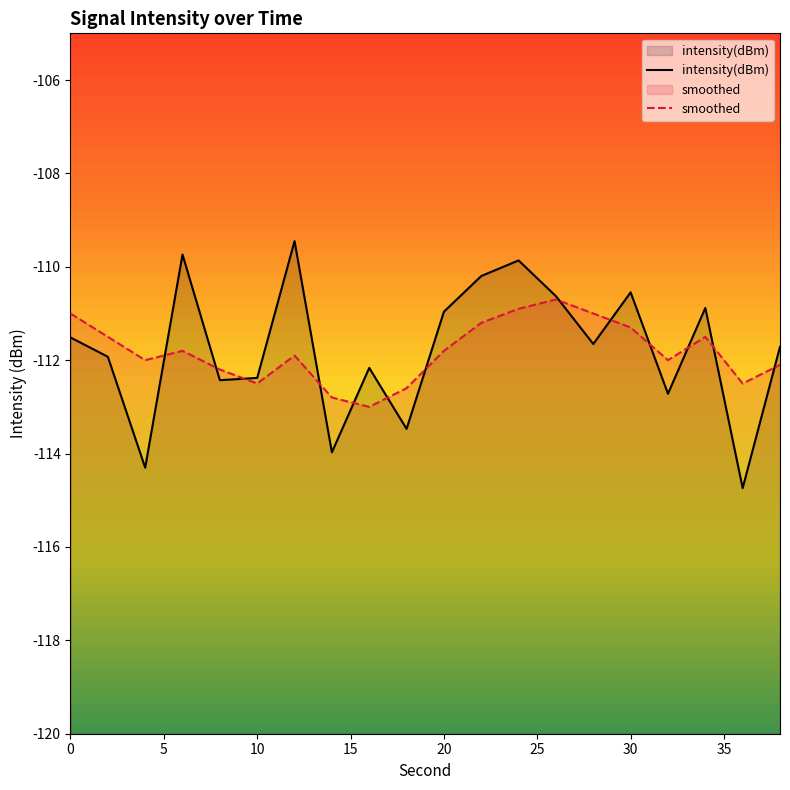

What is the lowest value of the smoothed series?

-113.0